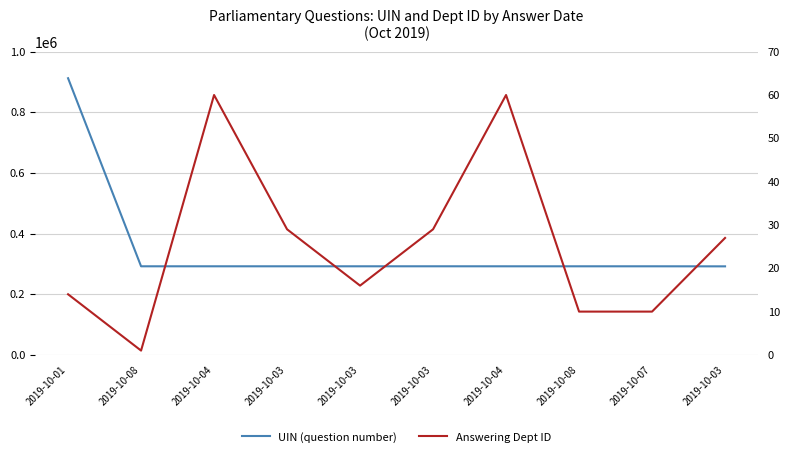

What is the difference between the maximum and minimum values in the UIN (question number) series?

620371